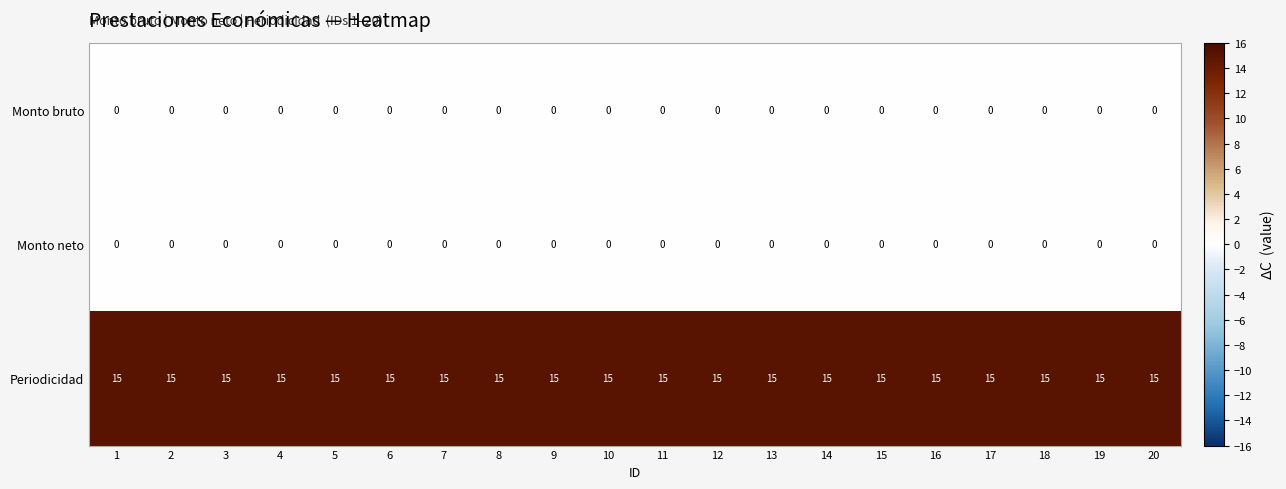

What is the total value across all series at 14?

15